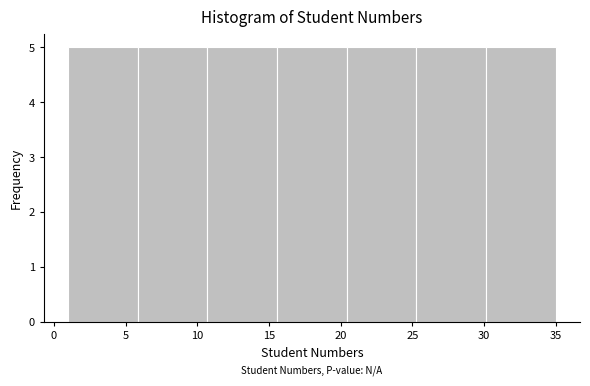

Reading left to right, transcribe this chart: for each bar, give the range it covers on the x-axis and its height. Neither the bar edges nor the heights are printed on the chart, so give them approximately, as read against the axes.

1.0 to 6.0: 5
6.0 to 10.5: 5
10.5 to 15.5: 5
15.5 to 20.5: 5
20.5 to 25.5: 5
25.5 to 30.0: 5
30.0 to 35.0: 5